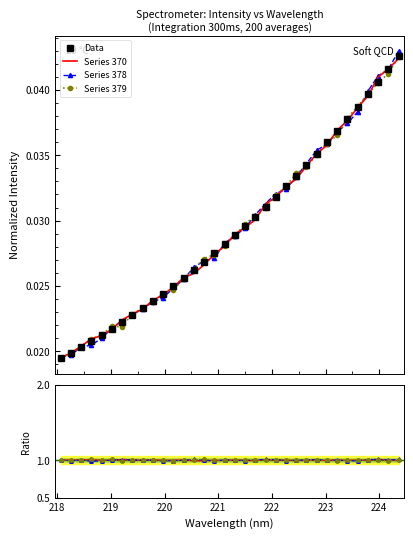

True or false: Series 378 and Data intersect in this chart.

False